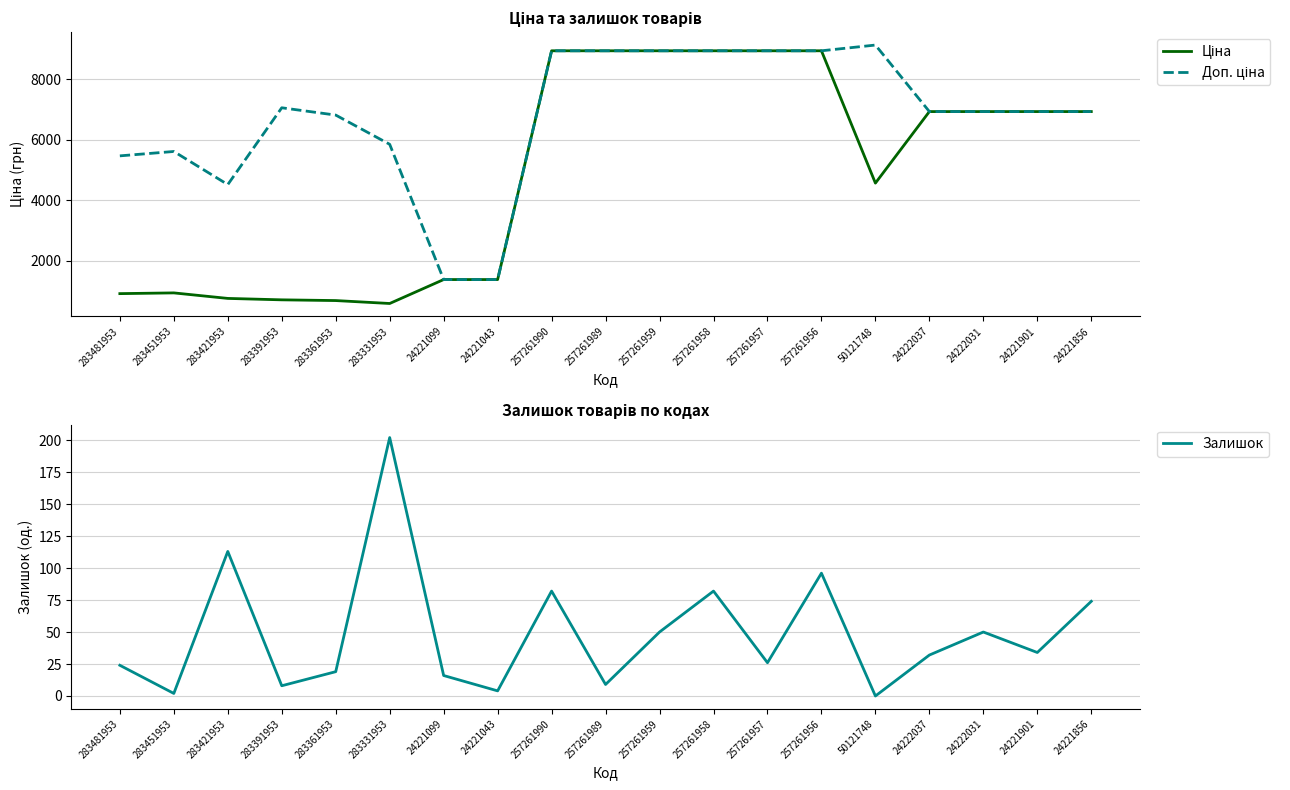

How many distinct data groups are displayed?

3